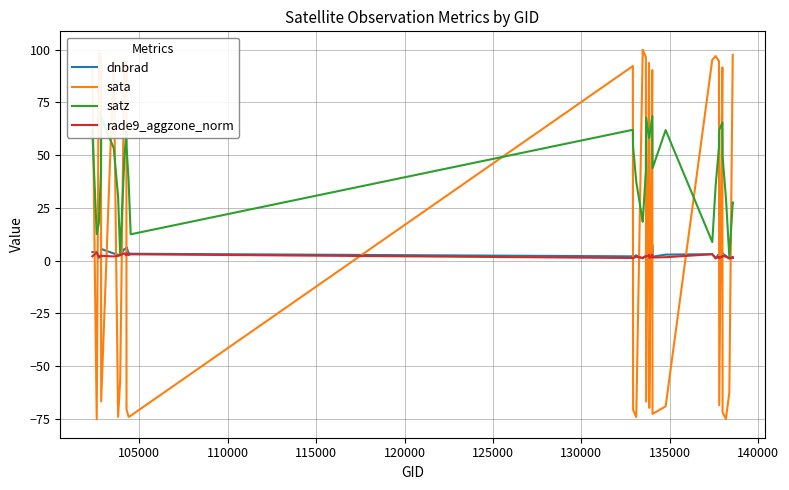

How many lines are shown in the chart?

4